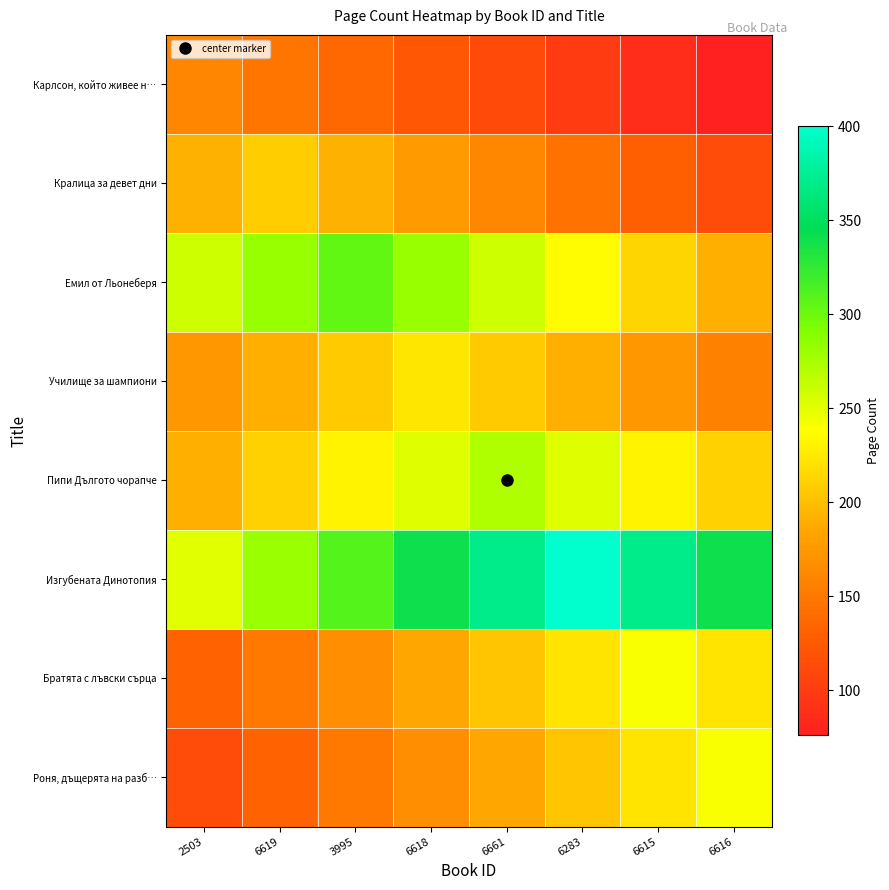

At 6619, list the series in order from smallest to largest.

Роня, дъщерята на разб…, Карлсон, който живее н…, Братята с лъвски сърца, Училище за шампиони, Кралица за девет дни, Пипи Дългото чорапче, Изгубената Динотопия, Емил от Льонеберя